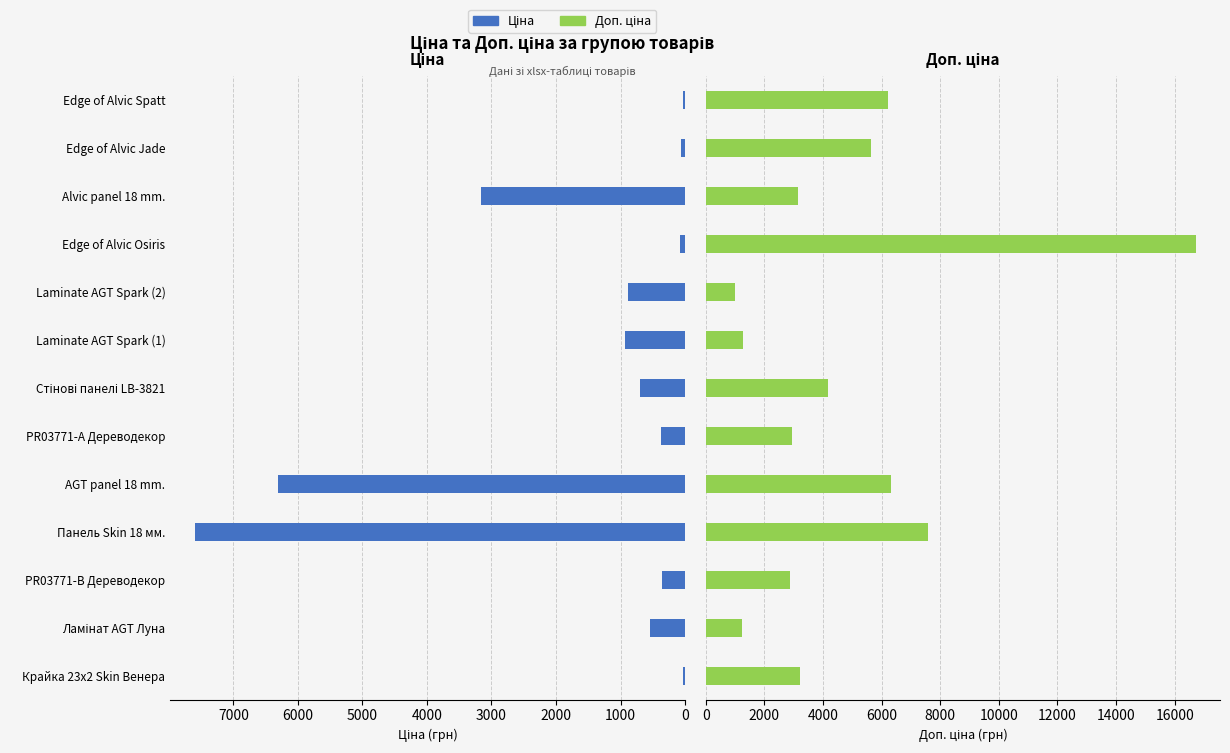

Which series changed the most between Крайка 23x2 Skin Венера and Edge of Alvic Jade?

Доп. ціна